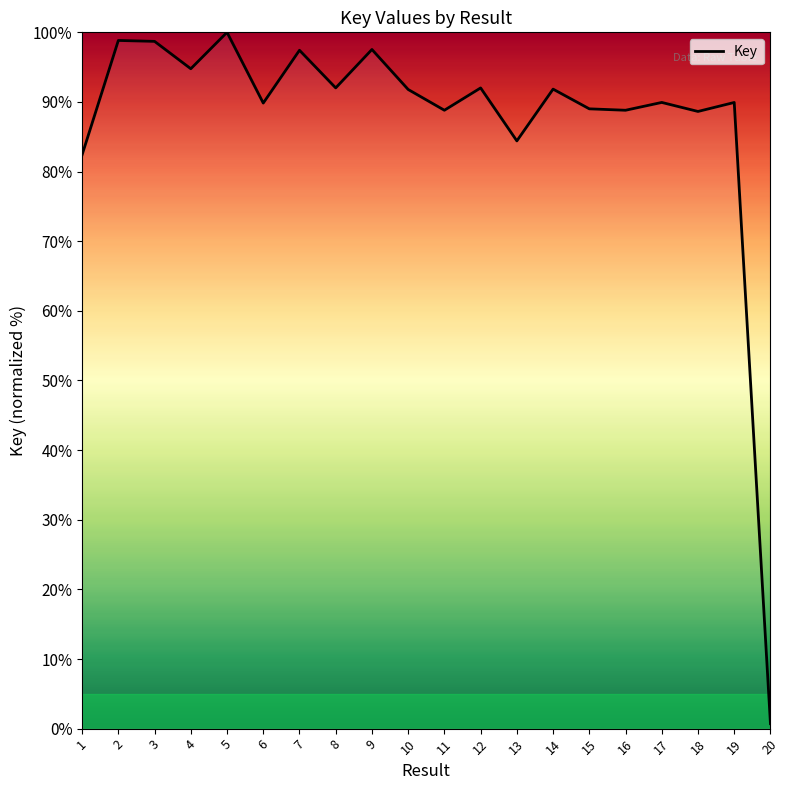

The value at 11 is 88.8. True or false?

True